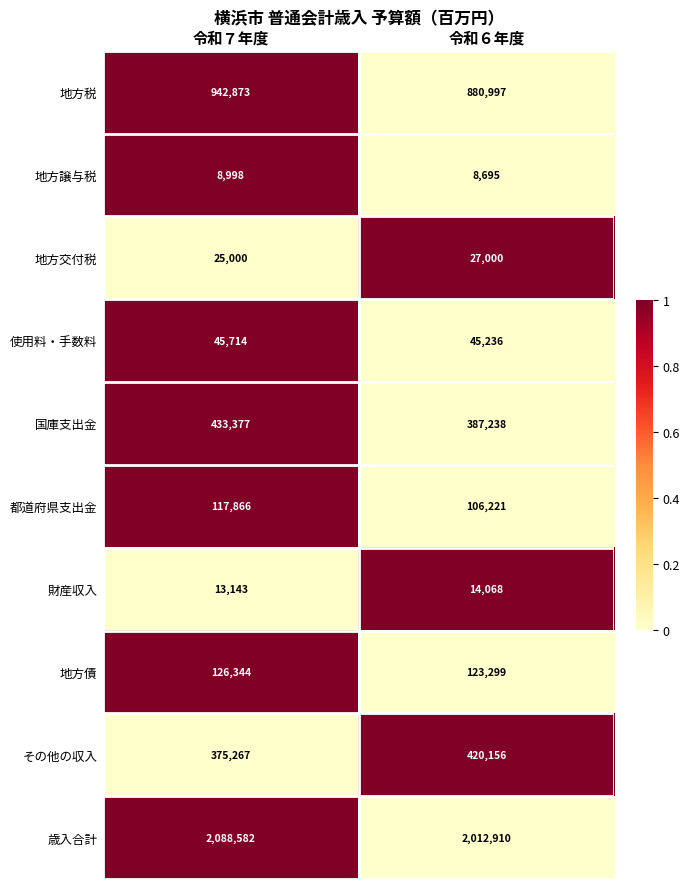

Which label corresponds to the smallest value in the chart?

令和６年度